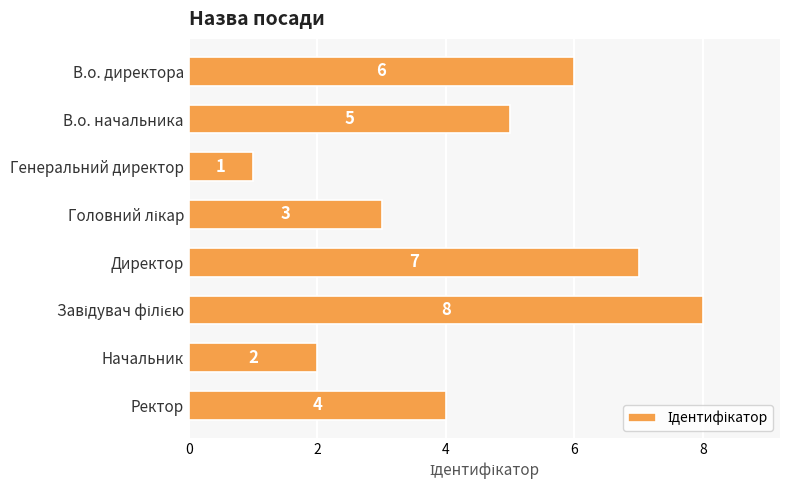

What is the label of the 6th bar from the bottom?

Генеральний директор